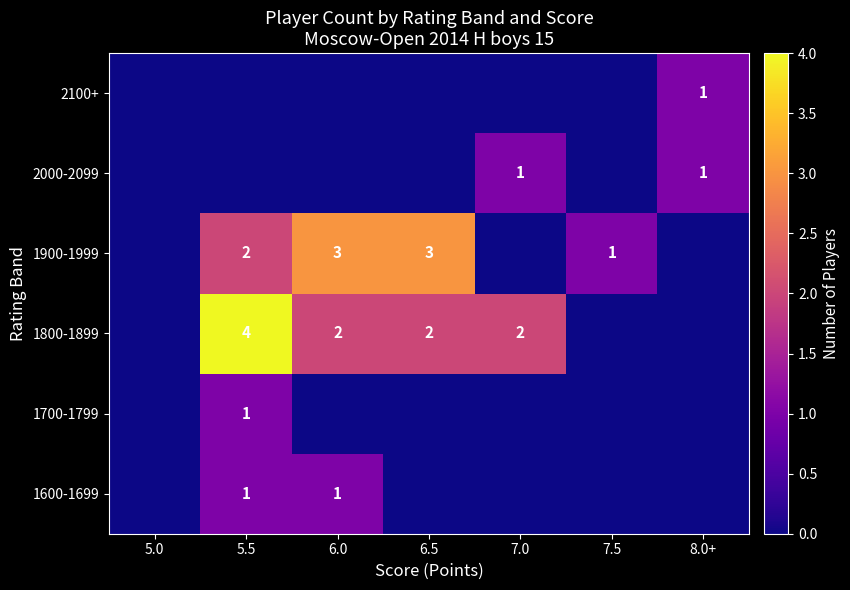

The 1800-1899 series shows 7 at 5.5. True or false?

False